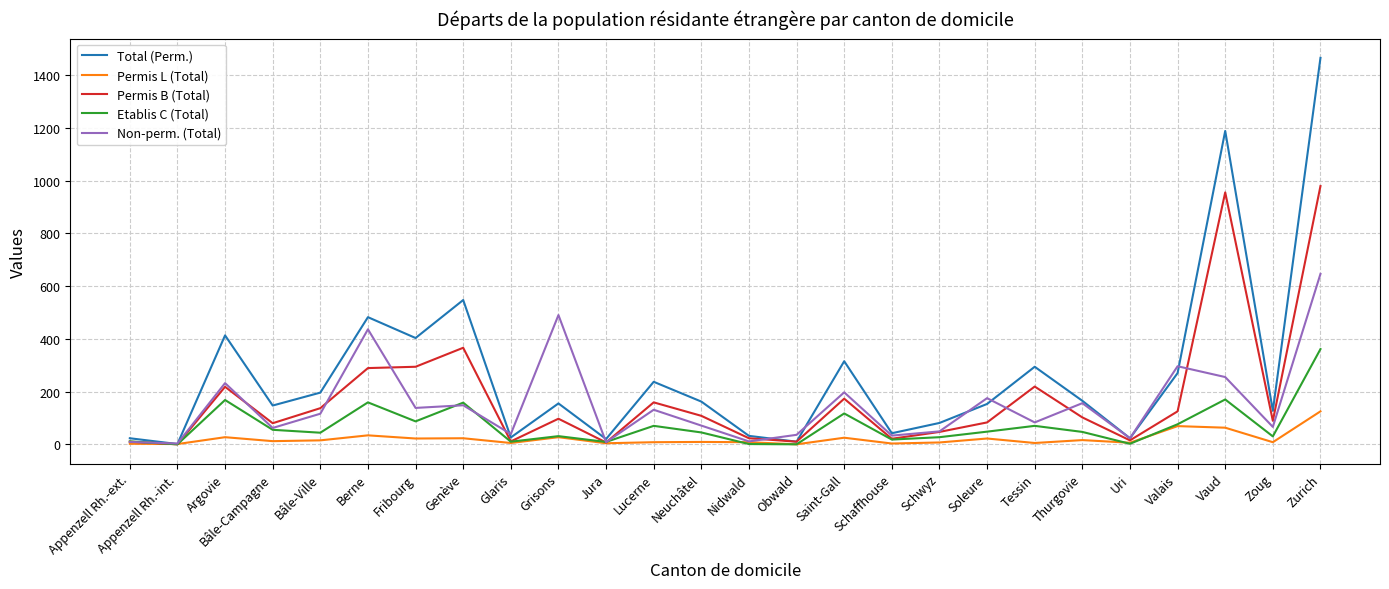

Which series has the widest spread of values?

Total (Perm.)